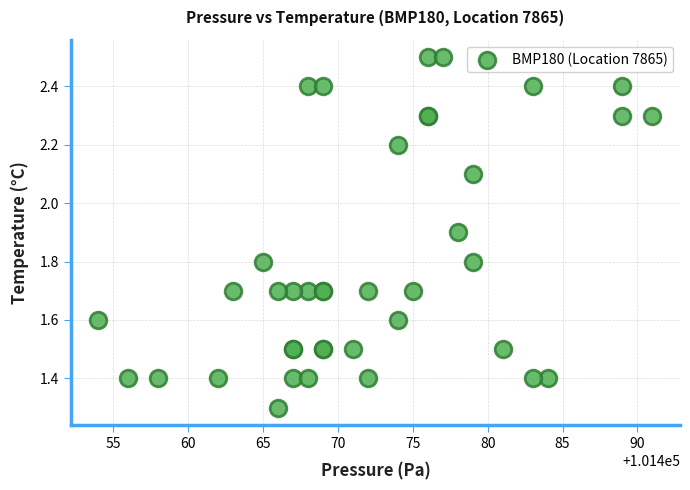

What Y value in the scatter plot is closest to 1?

1.3